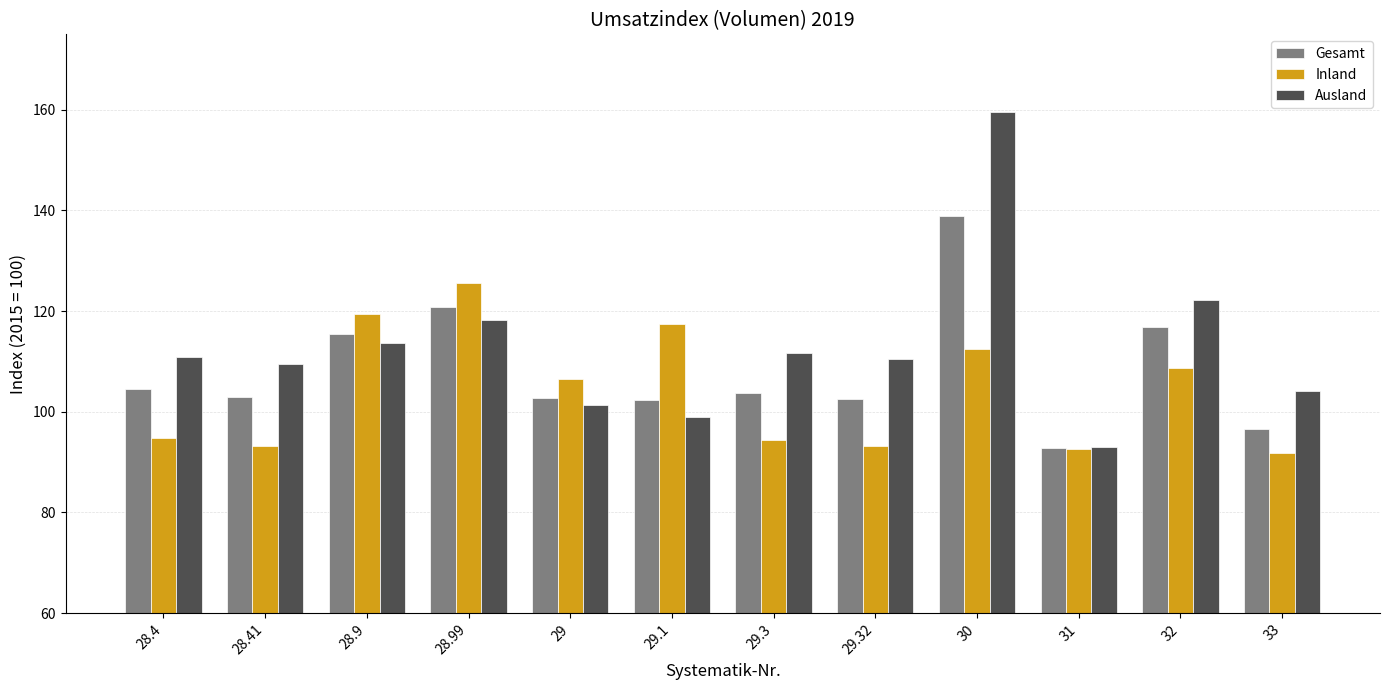

What is the maximum value shown in the chart?

159.6